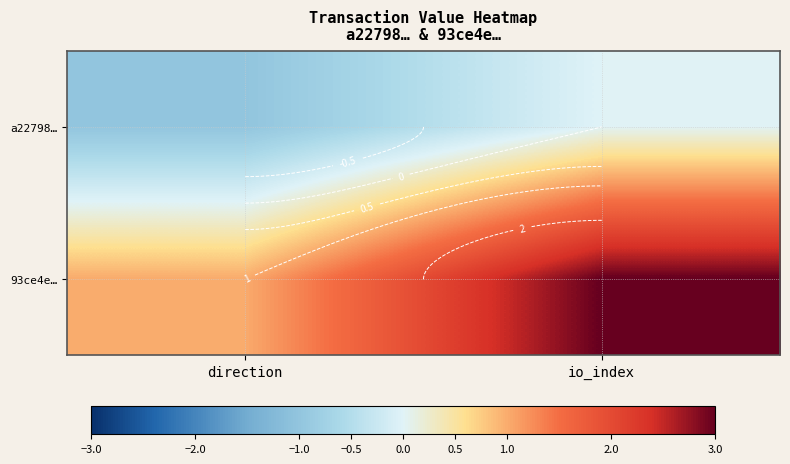

How many series are shown in this chart?

2